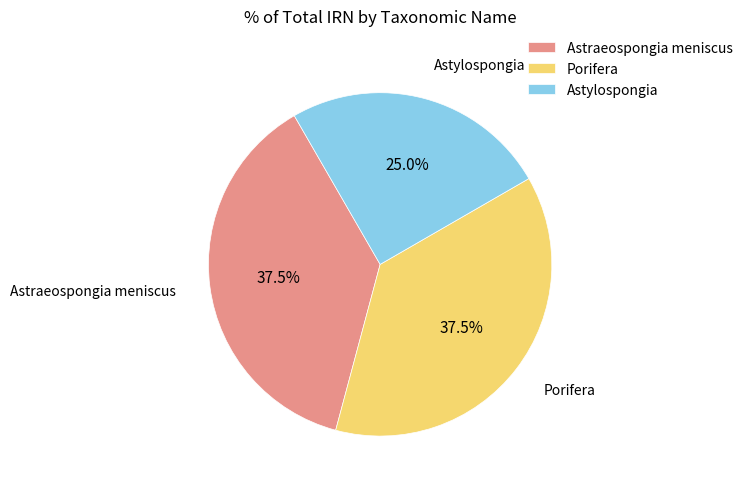

Which category has the smallest portion of the pie?

Astylospongia